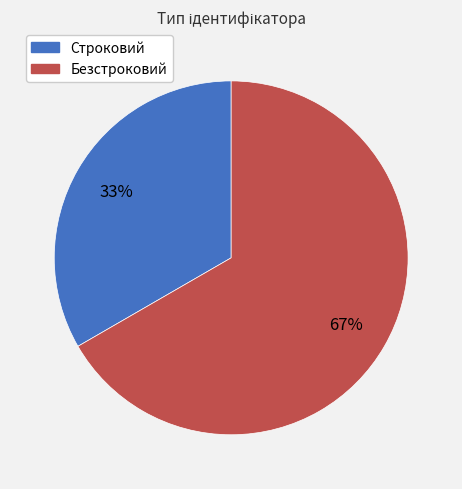

Which has a higher value, Строковий or Безстроковий?

Безстроковий